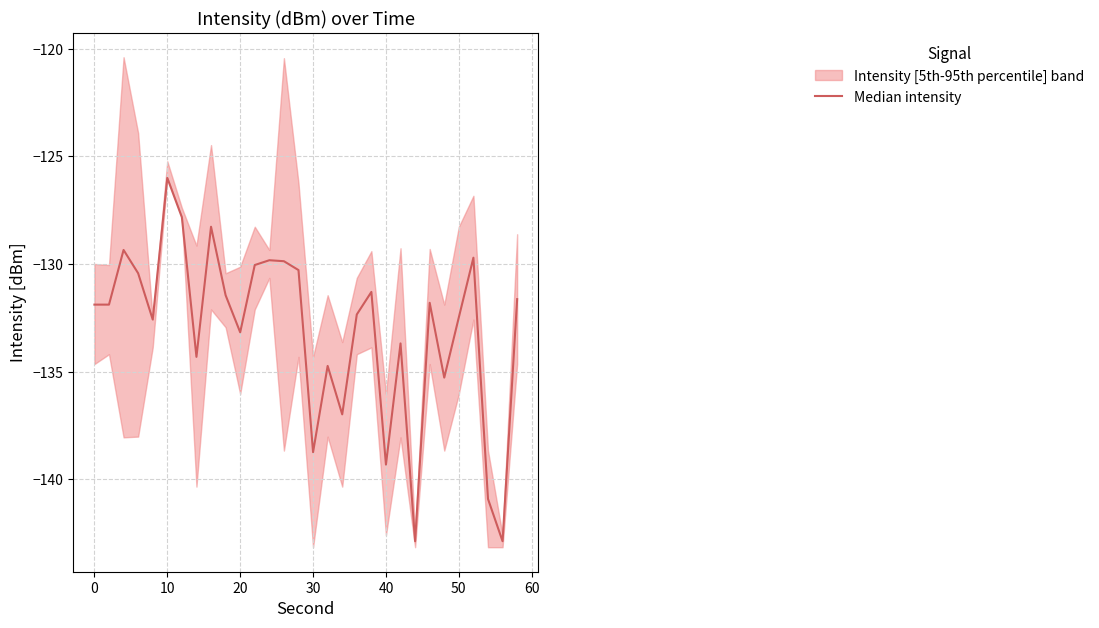

How many lines are shown in the chart?

1